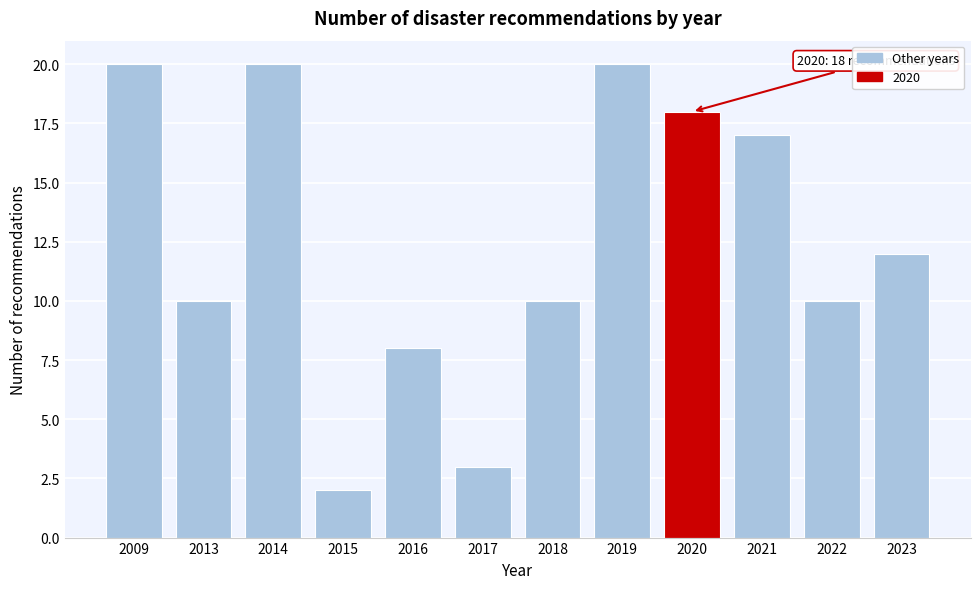

Reading left to right, transcribe all the data shown in this chart.

20	10	20	2	8	3	10	20	18	17	10	12